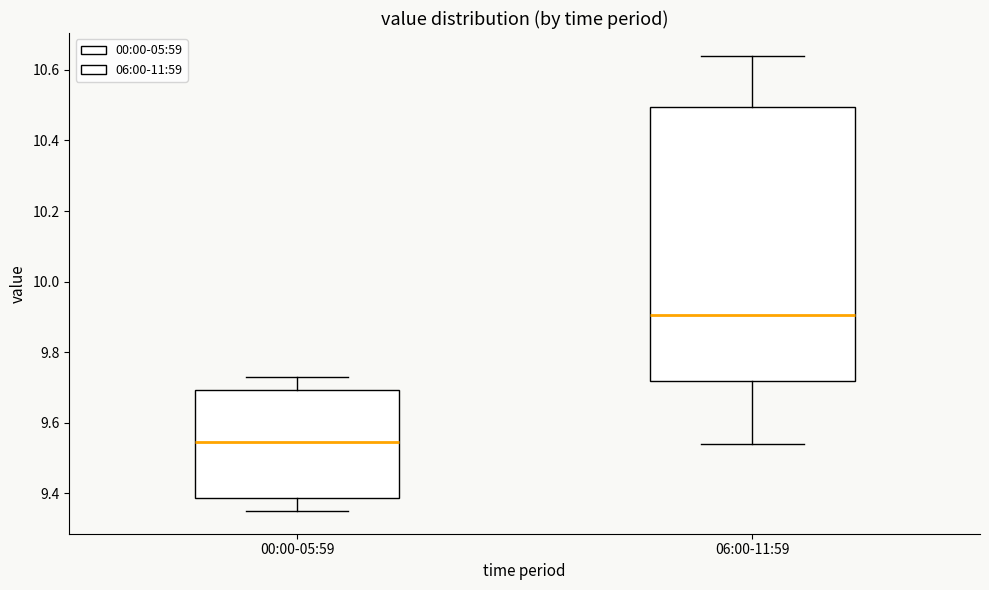

Reading left to right, transcribe this box plot: for each box, give where its median line is, the range the box spans, and where its two whiskers end, as read against the y-axis. The values are not printed on the chart, so give them approximately, as read against the axis.

00:00-05:59: median 9.54, box 9.38 to 9.70, whiskers 9.36 to 9.74
06:00-11:59: median 9.90, box 9.72 to 10.50, whiskers 9.54 to 10.64